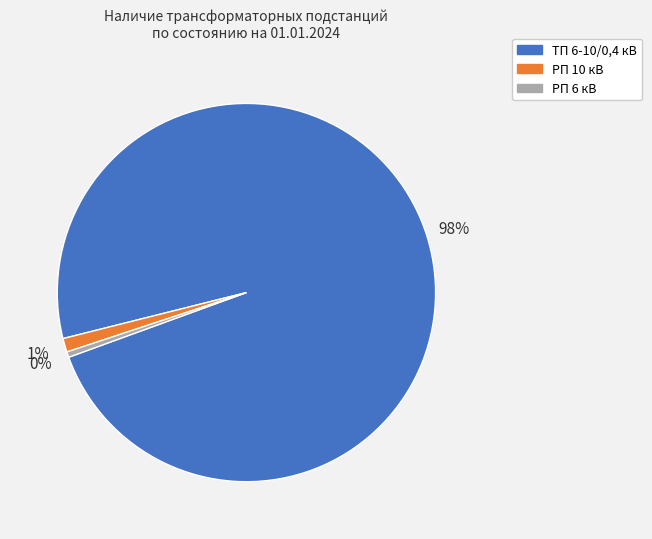

What percentage is the РП 10 кВ slice, to the nearest percent?

1%